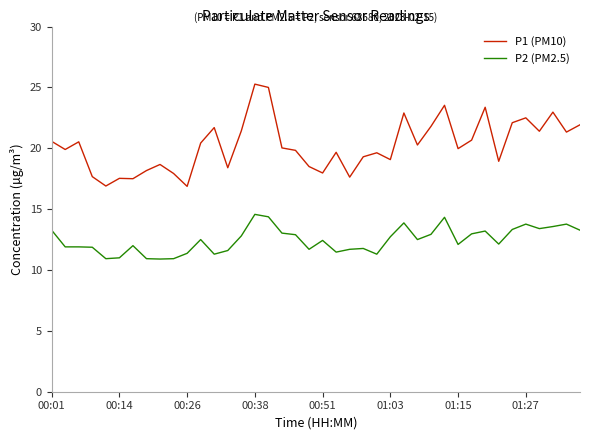

Which series has the largest total across all categories?

P1 (PM10)